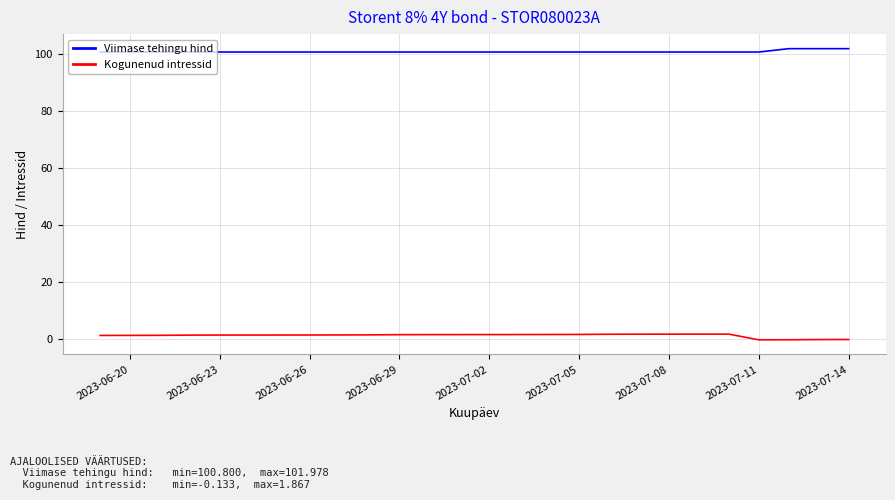

How many lines are shown in the chart?

2